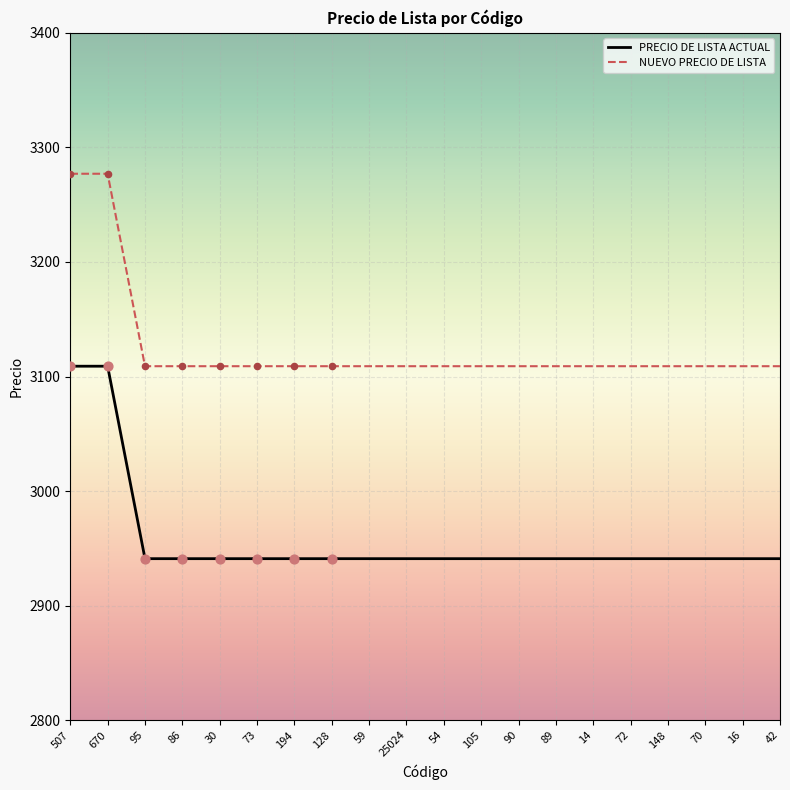

At how many categories does at least one series exceed 3092?

20